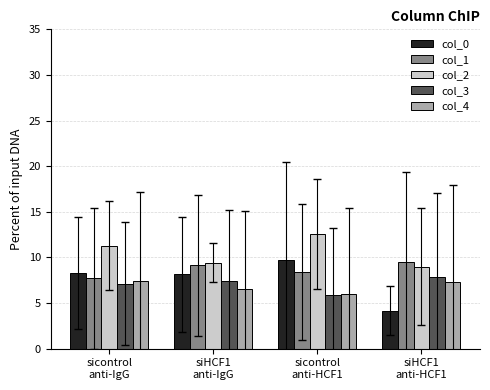

What is the difference between the maximum and minimum values in the col_4 series?

1.4